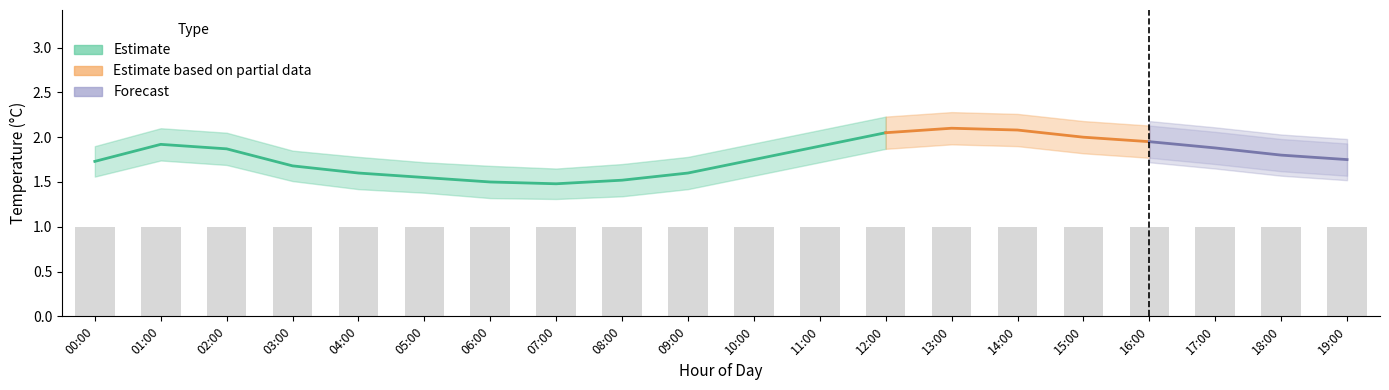

What position from the right is 09:00?

11